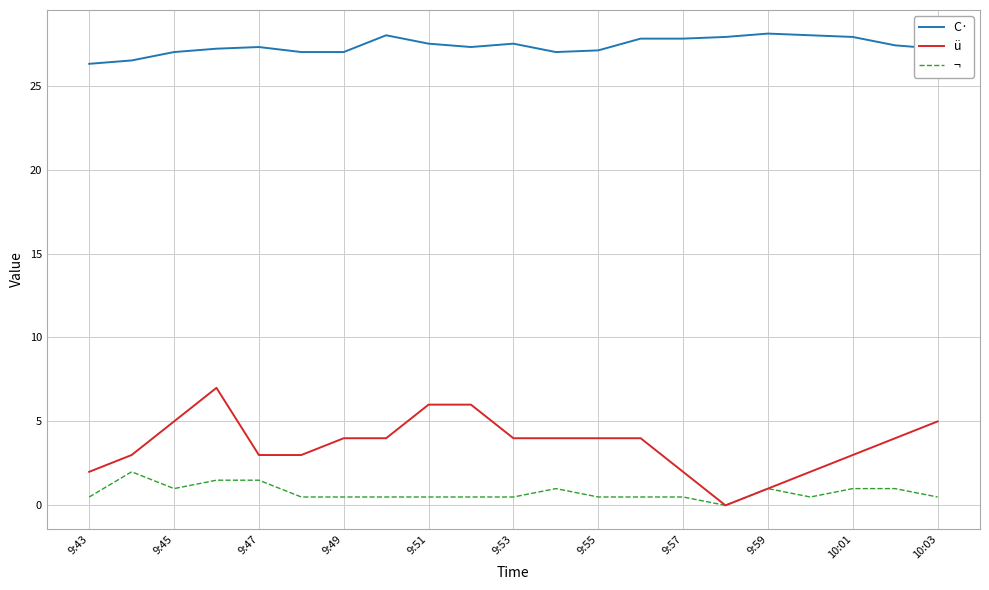

Which series has the largest range (max minus min)?

ü